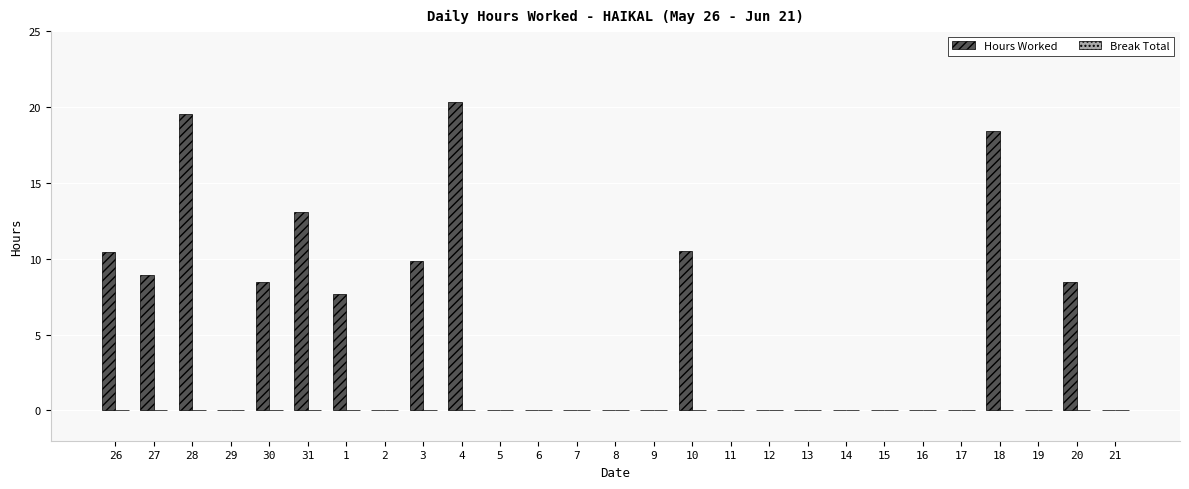

Which category has the highest value across all series?

4